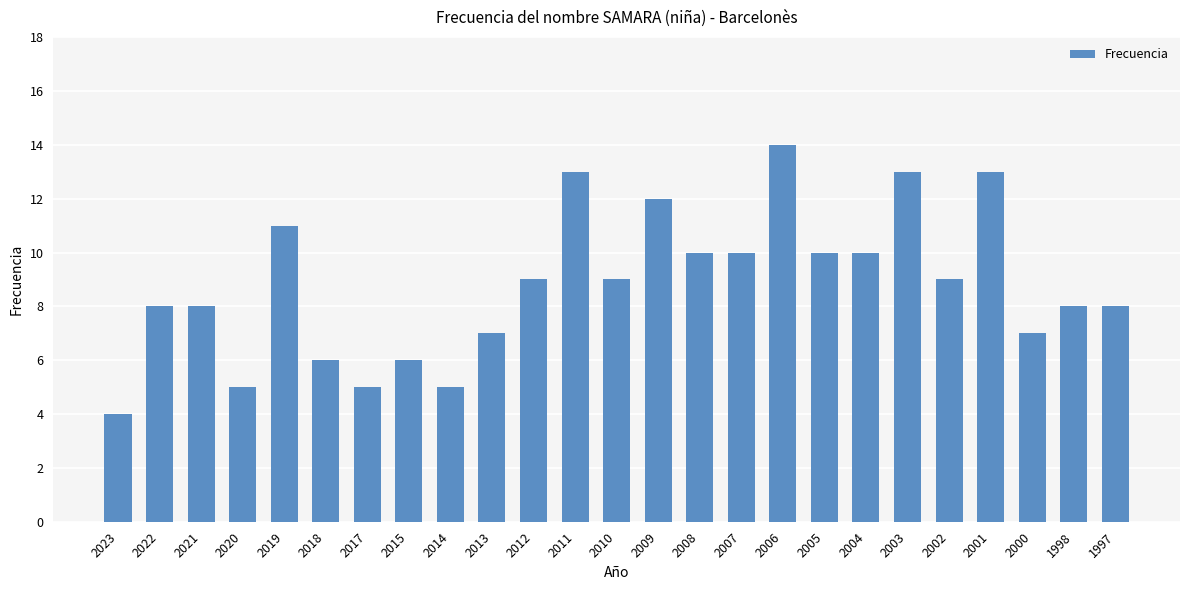

Which label corresponds to the smallest value in the chart?

2023